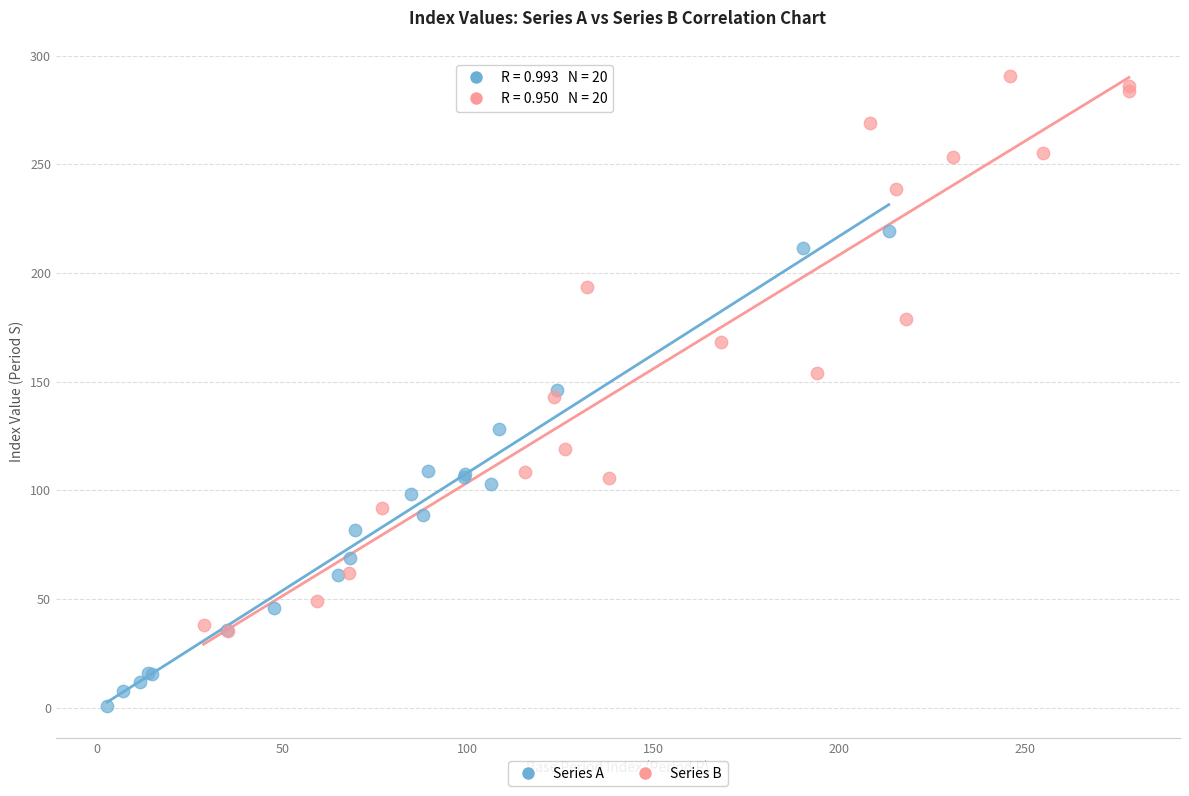

Which series contains the highest Y value?

Series B